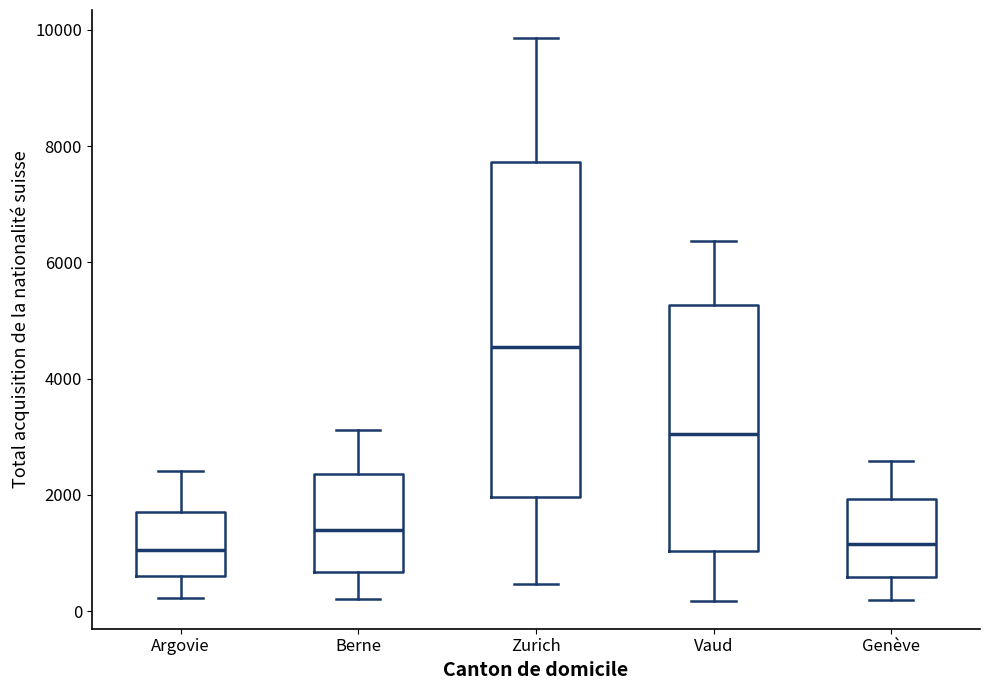

Where does the upper whisker of the box for Argovie end on the y-axis? The values are not printed on the chart, so give them approximately, as read against the axis.

2400